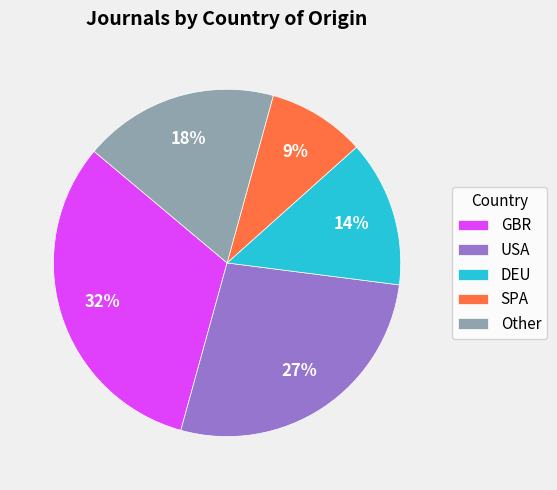

Which category has the biggest portion of the pie?

GBR